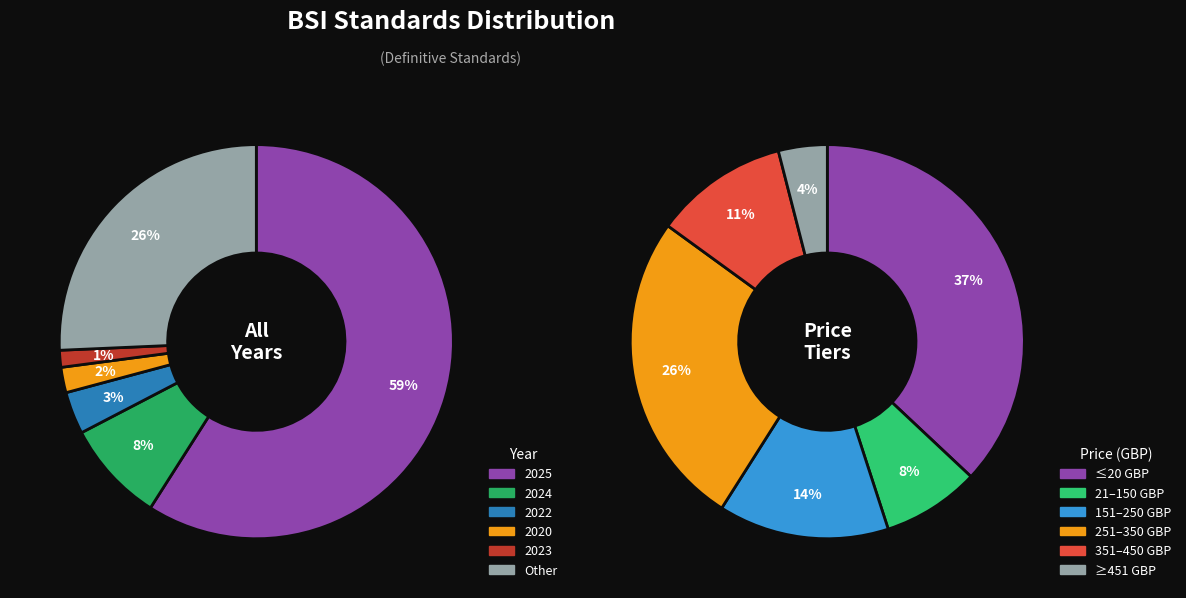

Between Other and 2023, which is larger?

Other